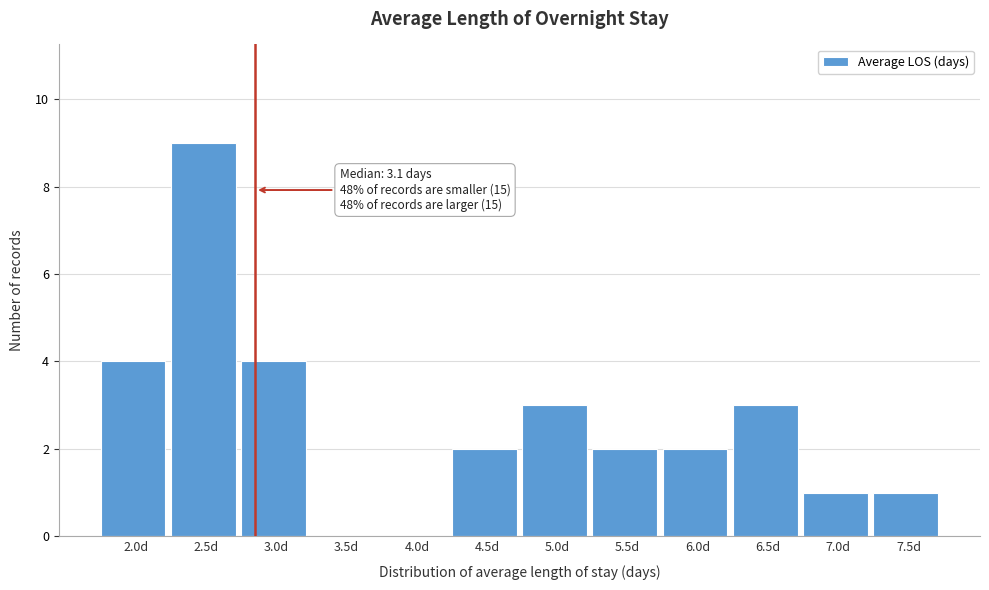

Reading right to left, what are all the values shown in this chart?

7.5d=1	7.0d=1	6.5d=3	6.0d=2	5.5d=2	5.0d=3	4.5d=2	4.0d=0	3.5d=0	3.0d=4	2.5d=9	2.0d=4